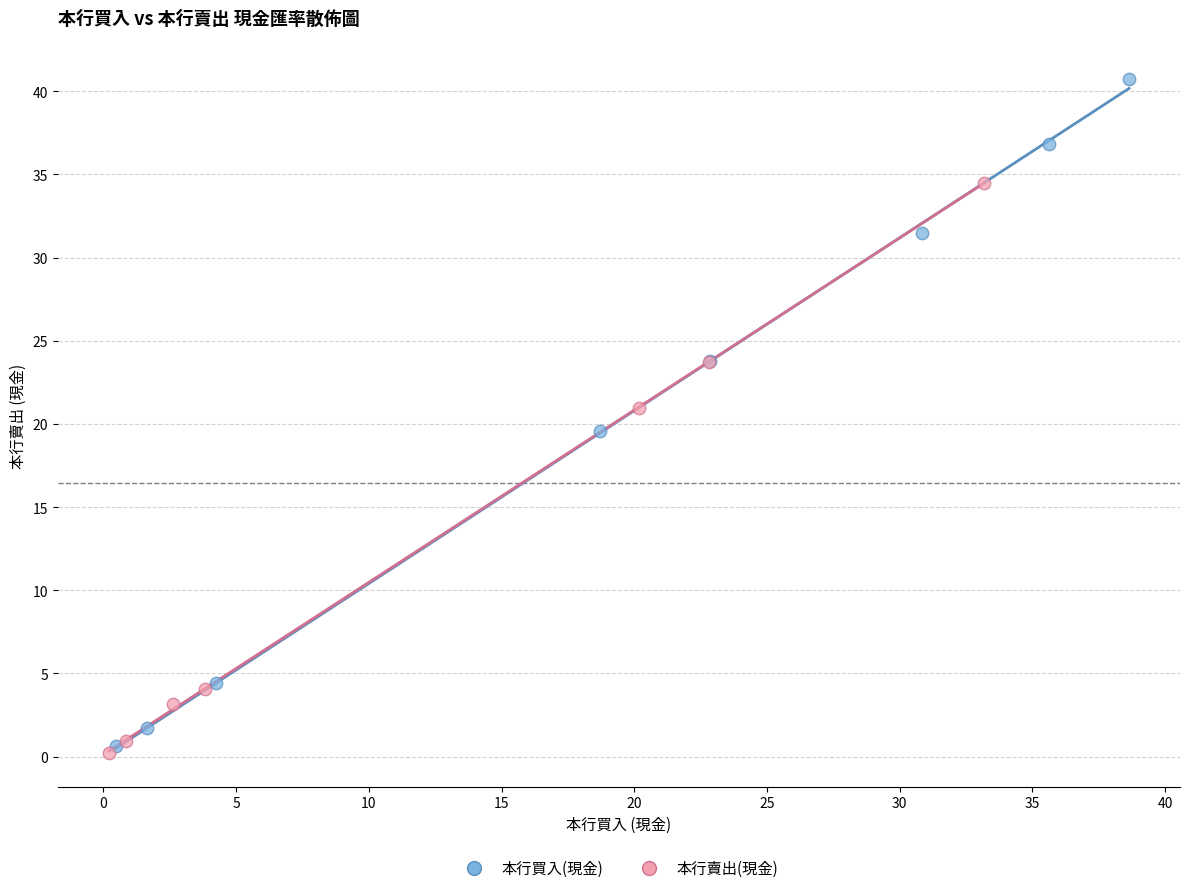

Which series has the largest Y range (max minus min)?

本行買入(現金)